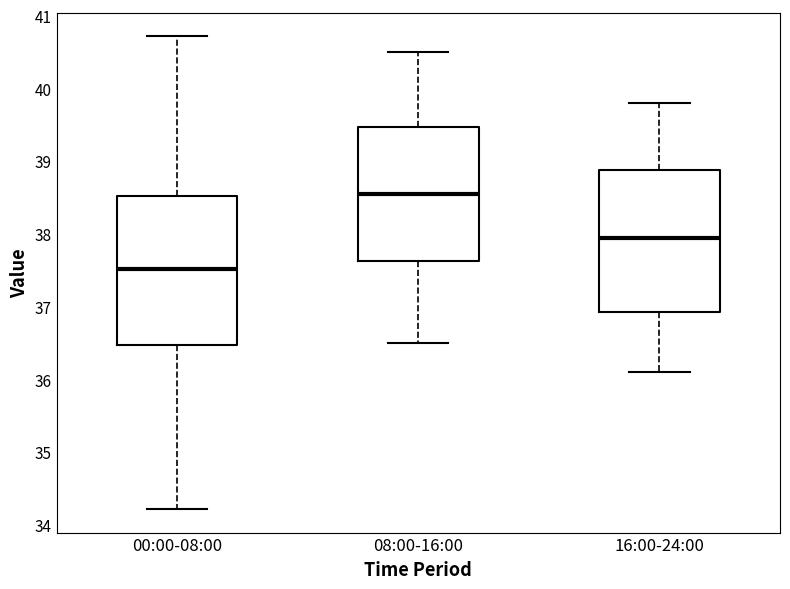

Reading left to right, transcribe this box plot: for each box, give where its median line is, the range the box spans, and where its two whiskers end, as read against the y-axis. The values are not printed on the chart, so give them approximately, as read against the axis.

00:00-08:00: median 37.5, box 36.5 to 38.5, whiskers 34.2 to 40.7
08:00-16:00: median 38.6, box 37.6 to 39.5, whiskers 36.5 to 40.5
16:00-24:00: median 38.0, box 36.9 to 38.9, whiskers 36.1 to 39.8